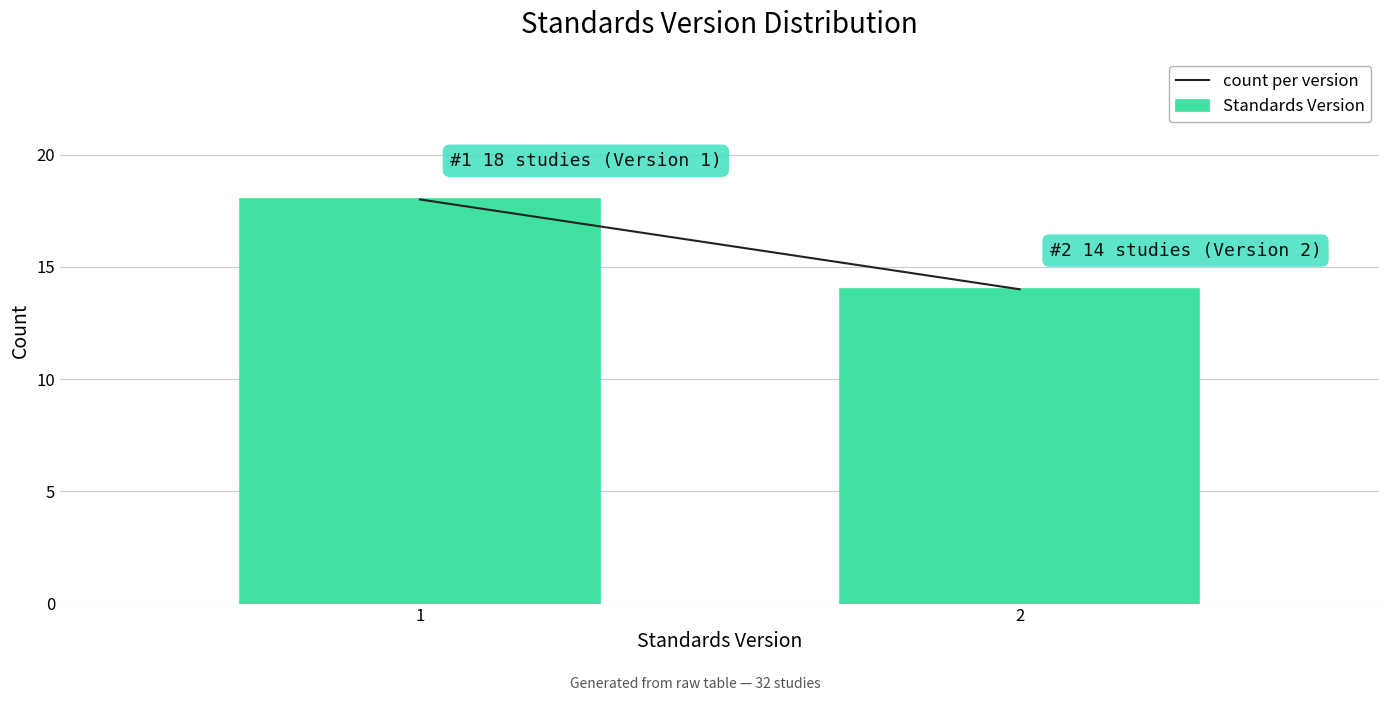

Reading left to right, what are all the values shown in this chart?

18	14